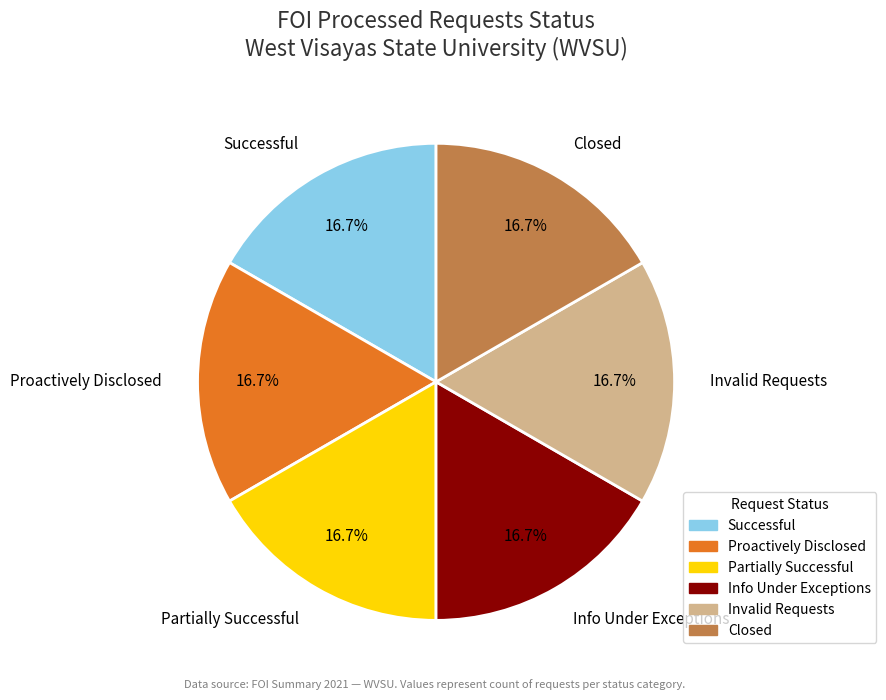

Does any single category account for the majority?

No